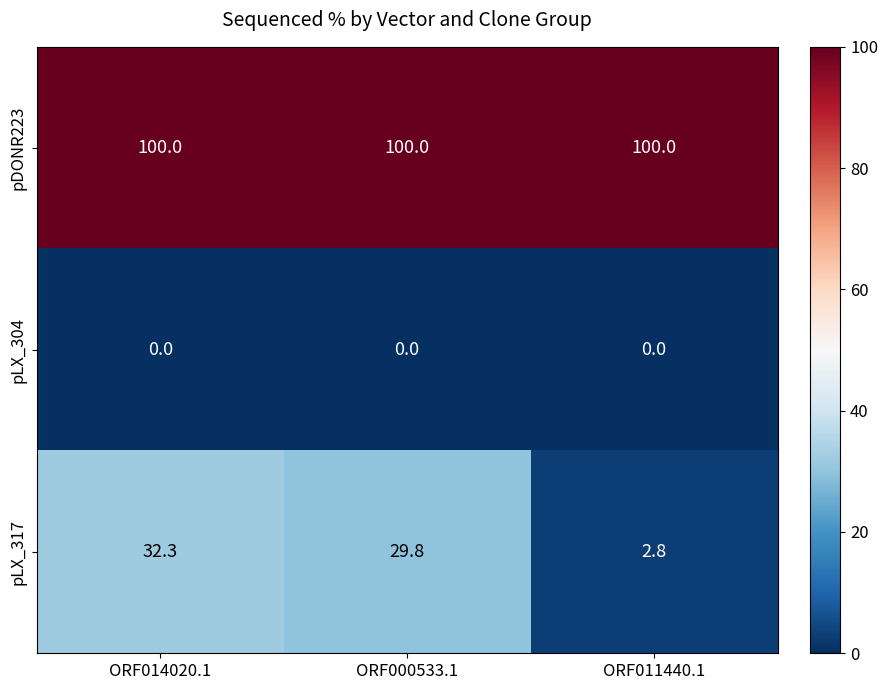

Which series has the largest total across all categories?

pDONR223